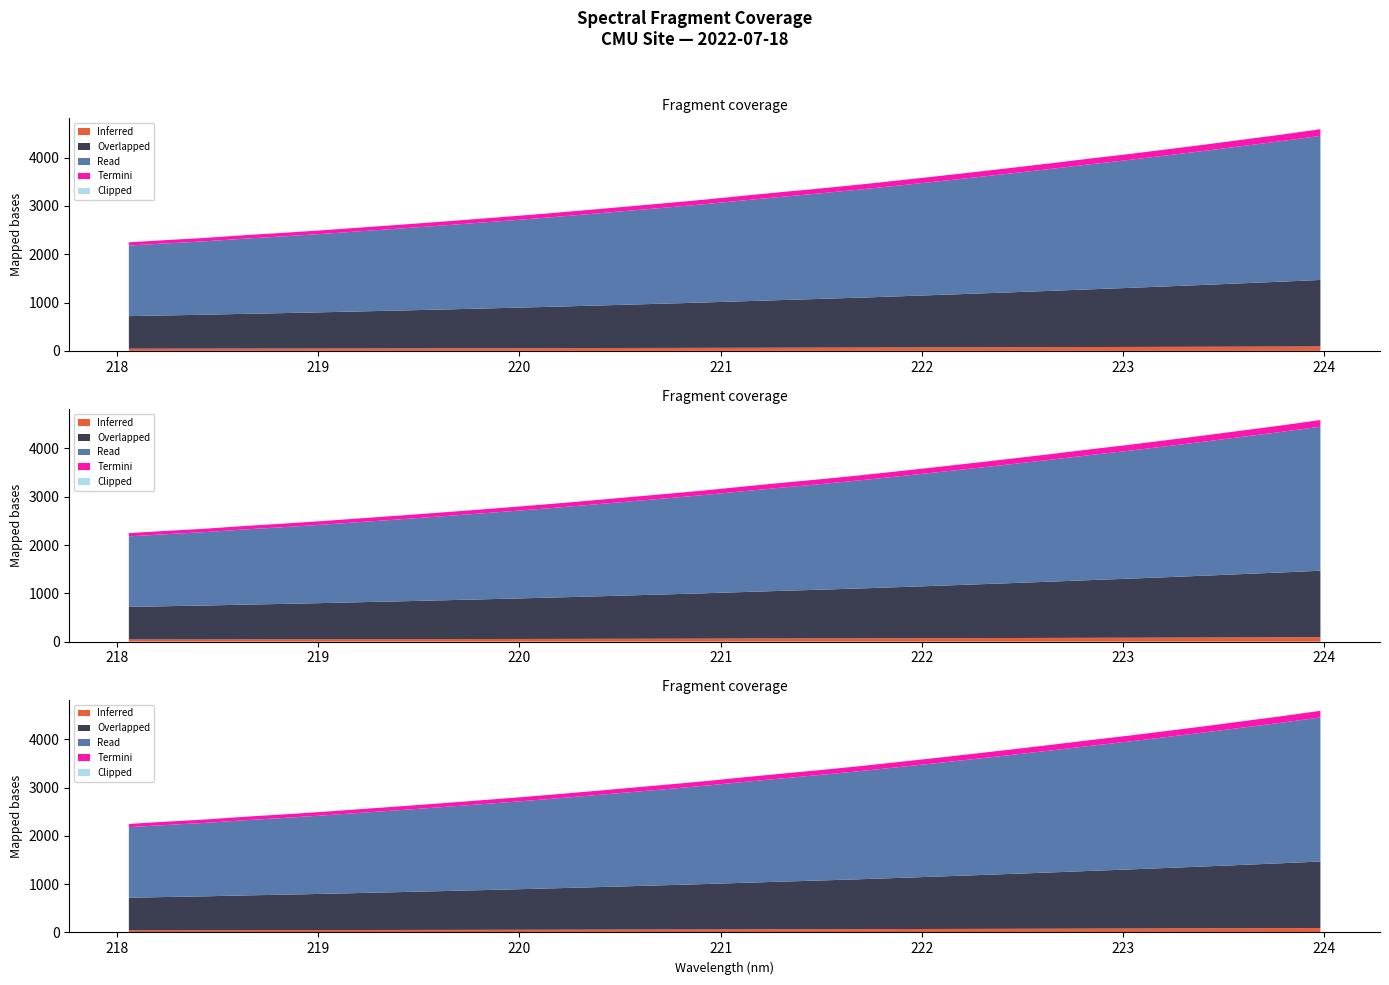

Reading left to right, extract all data points from this chart.

2246.7	2294.3	2338.8	2394.0	2442.4	2494.4	2551.5	2607.5	2666.2	2726.5	2788.1	2852.3	2920.6	2990.4	3060.4	3132.7	3211.9	3288.6	3362.9	3441.8	3526.4	3612.6	3701.3	3792.1	3884.6	3980.8	4072.5	4170.9	4270.1	4374.0	4477.3	4587.6